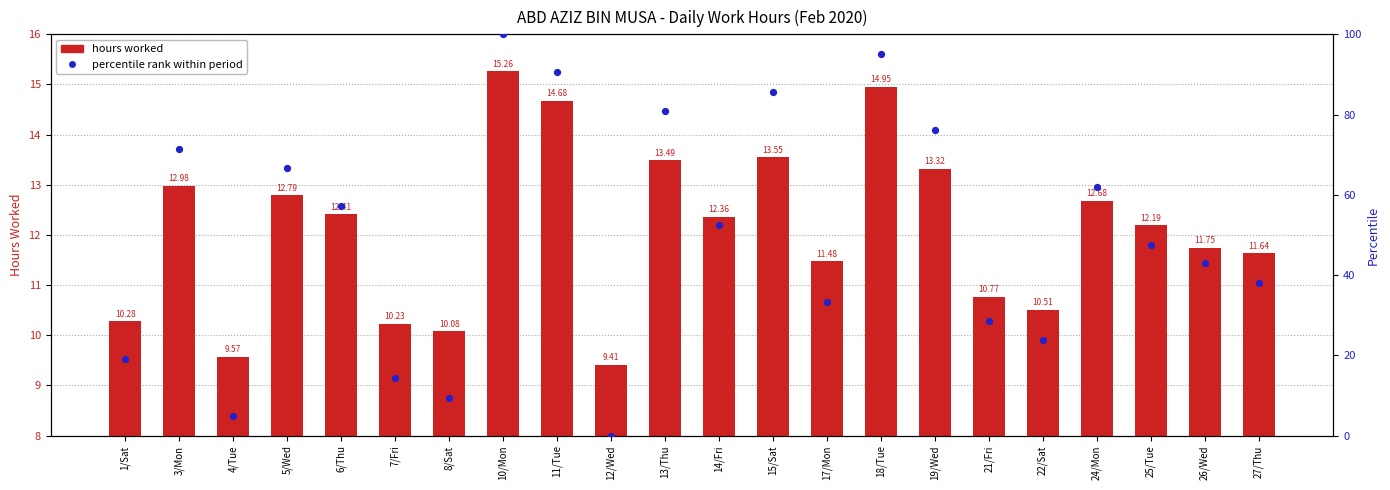

At which category is the sum across all series the highest?

10/Mon